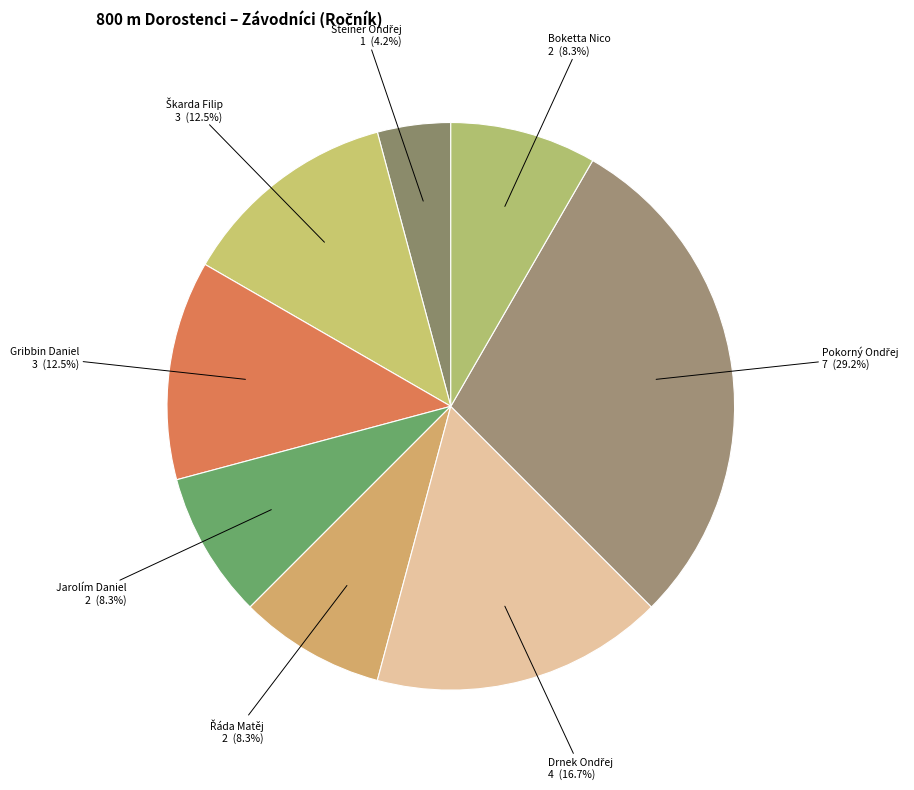

To the nearest percent, what is the difference between the largest and smallest slice percentages?

25%